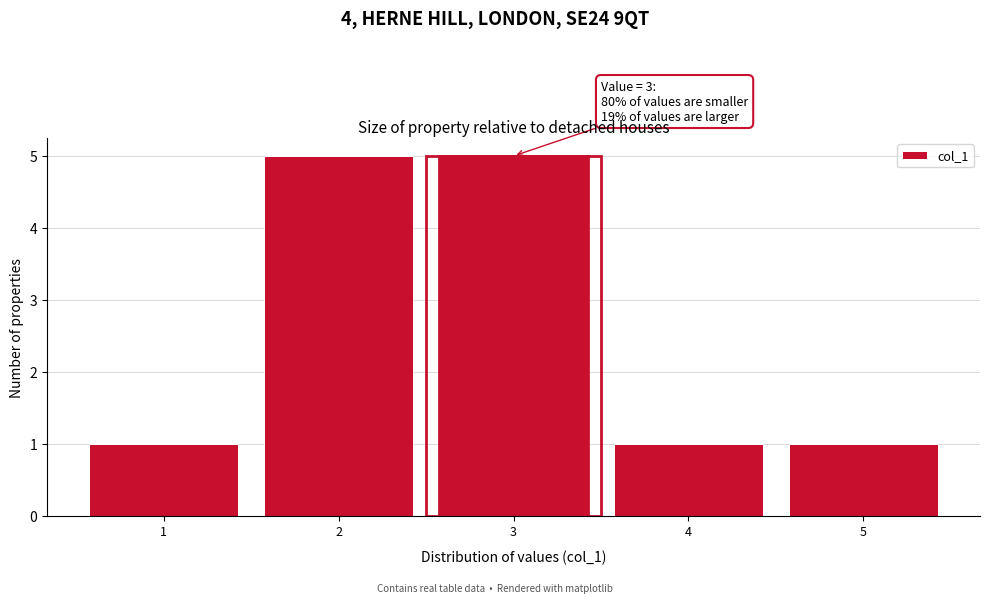

Reading left to right, what are all the values shown in this chart?

1	5	5	1	1